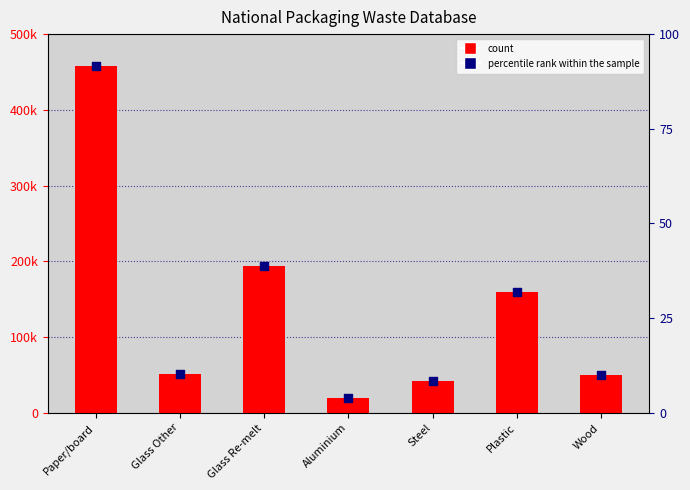

Which series has the largest total across all categories?

Total Waste Accepted or Exported